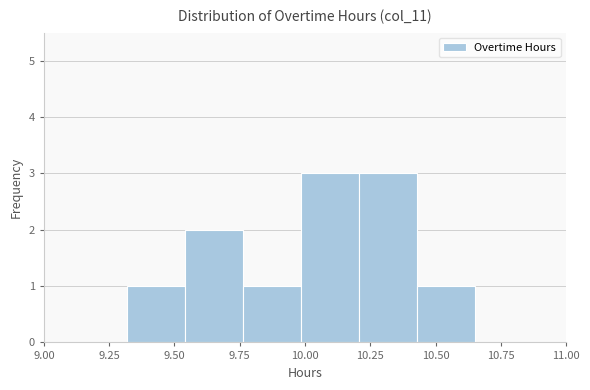

Reading left to right, transcribe this chart: for each bar, give the range it covers on the x-axis and its height. Neither the bar edges nor the heights are printed on the chart, so give them approximately, as read against the axes.

9.30 to 9.55: 1
9.55 to 9.75: 2
9.75 to 10.00: 1
10.00 to 10.20: 3
10.20 to 10.45: 3
10.45 to 10.65: 1